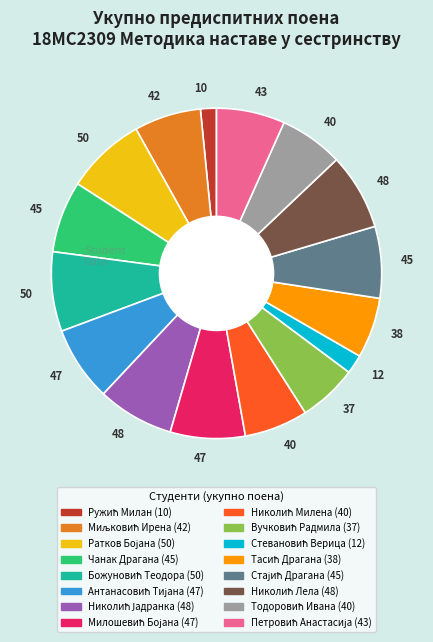

Is there any slice that represents more than half of the pie?

No